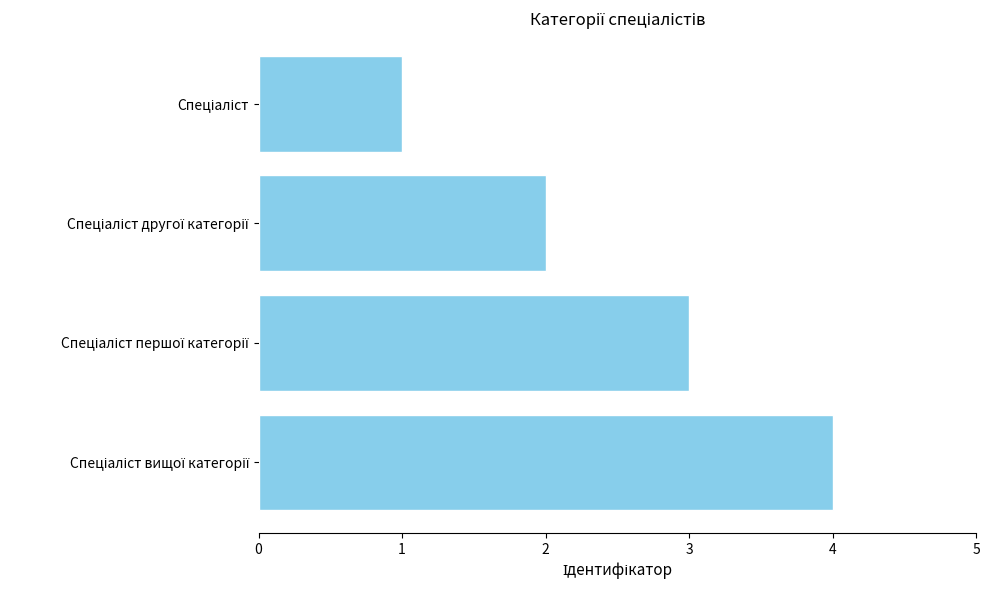

What is the difference between the second highest and minimum values?

2